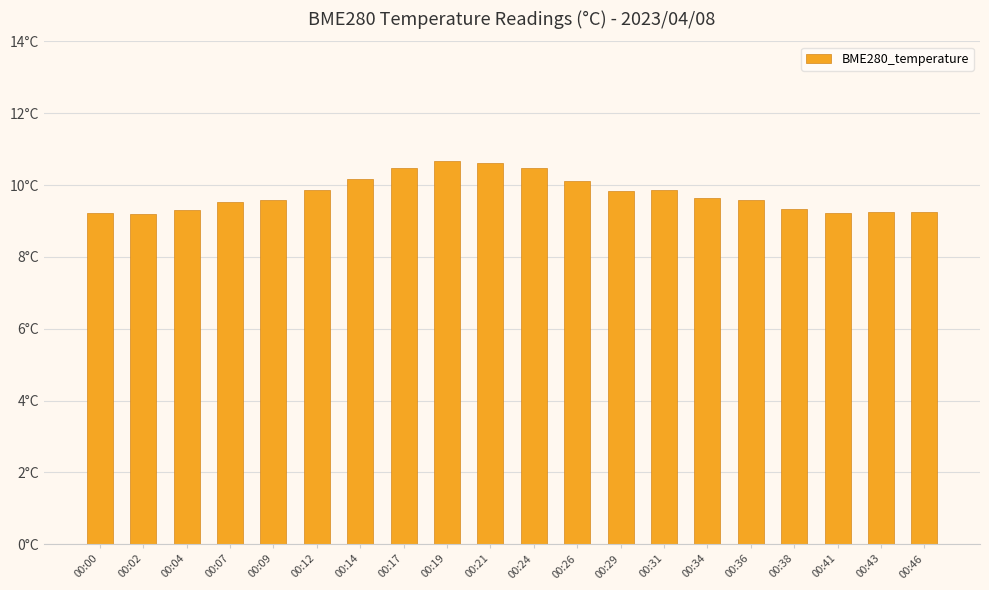

Are the bars horizontal?

No